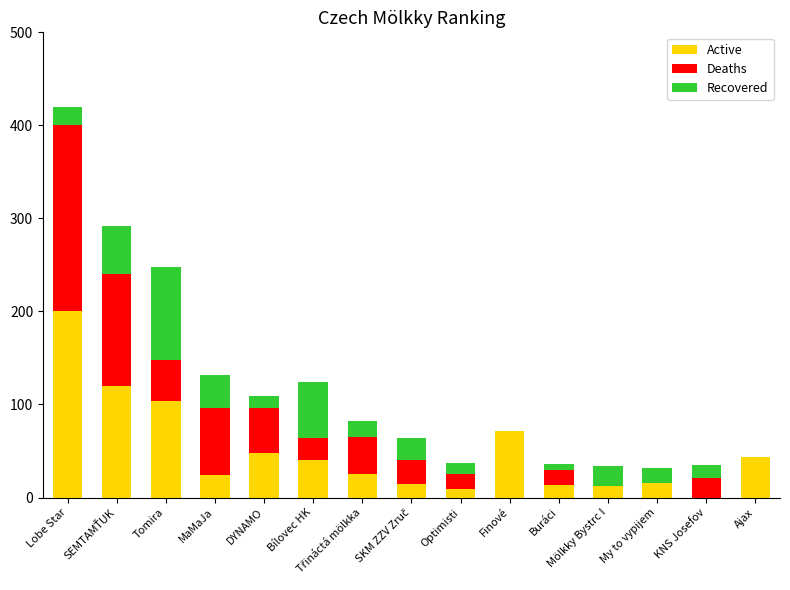

Is it true that Active equals 0 at KNS Josefov?

True